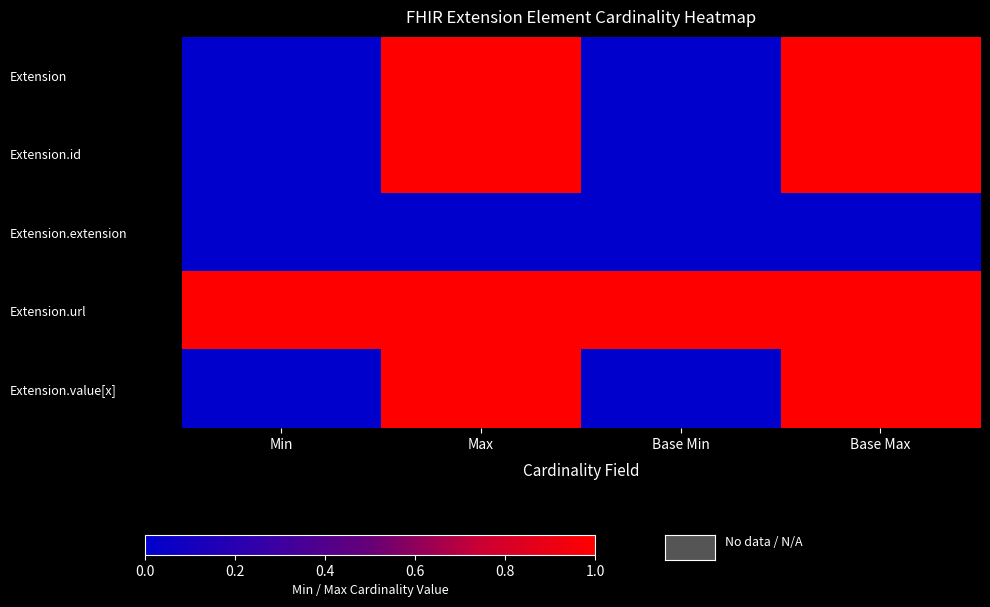

Which series has the widest spread of values?

Extension